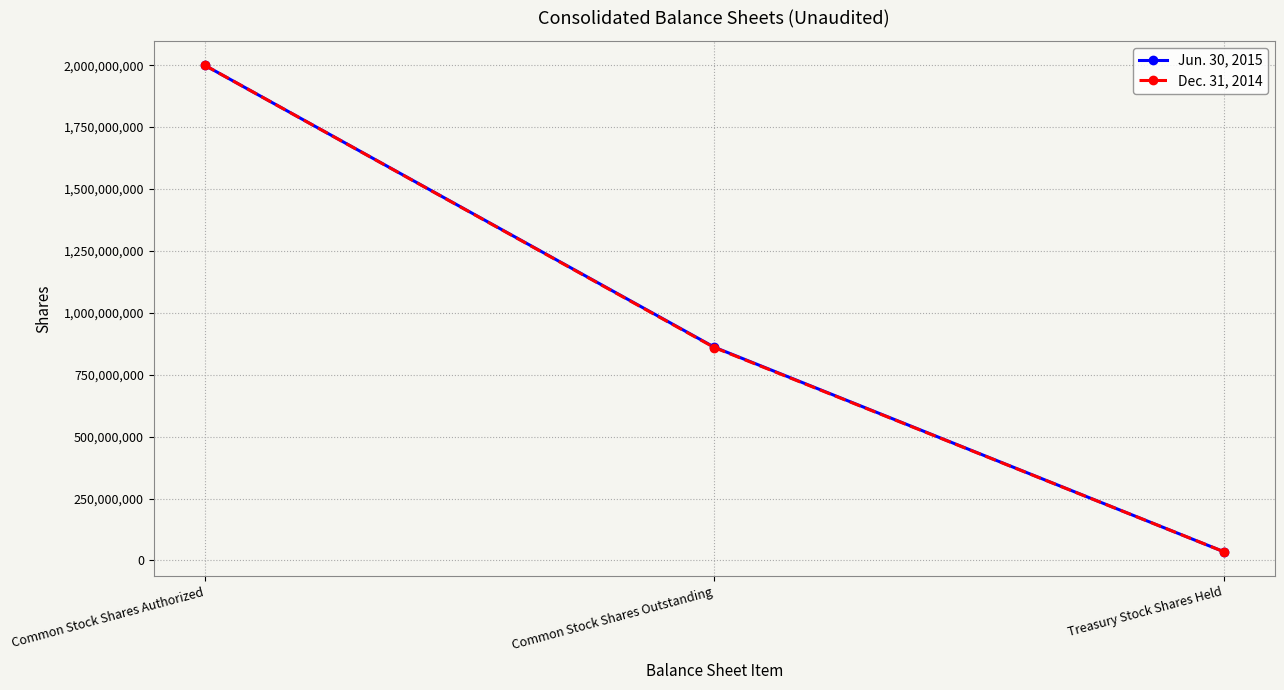

At which label does Dec. 31, 2014 reach its minimum?

Treasury Stock Shares Held